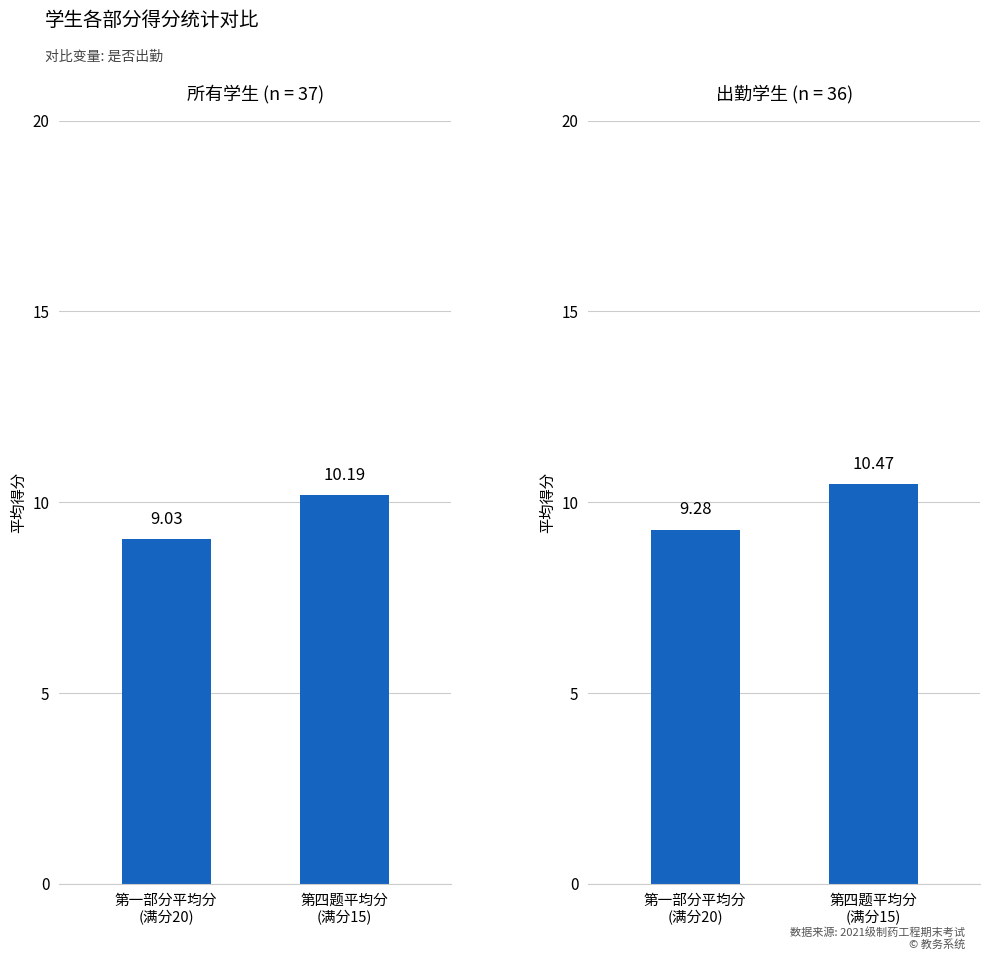

The value at 第四题平均分
(满分15) is 3.5. True or false?

False